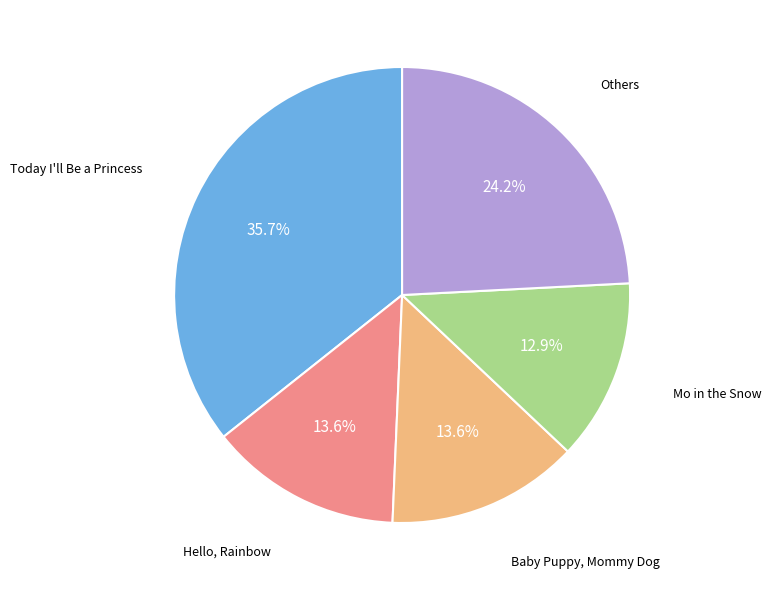

Count the number of slices in the pie.

5